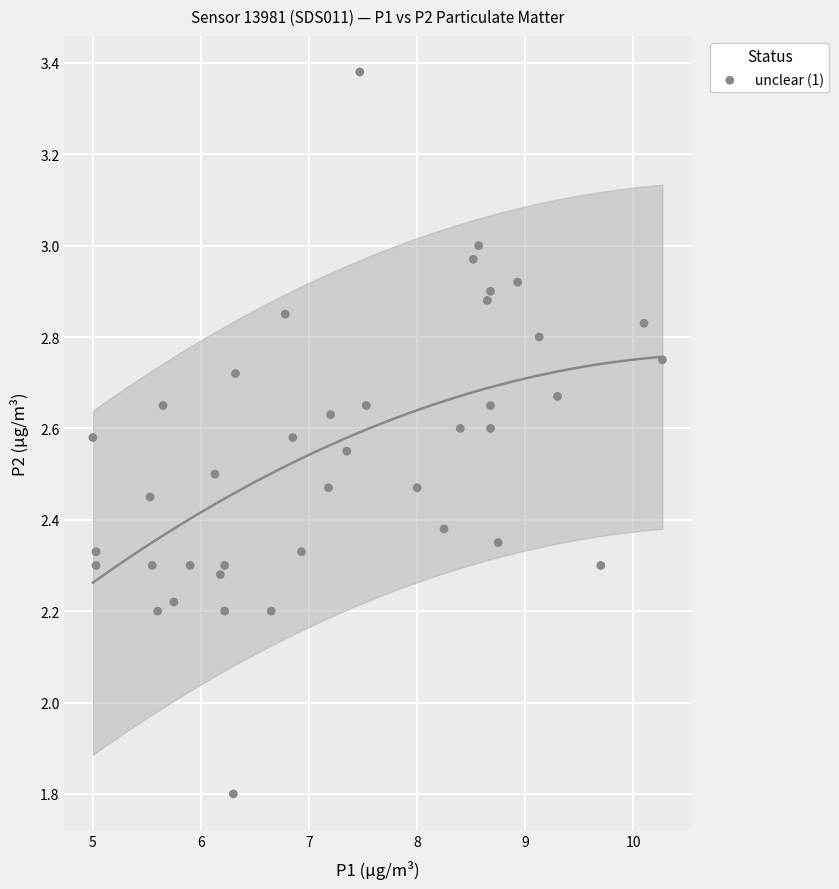

What is the range of Y values (max minus min)?

1.6